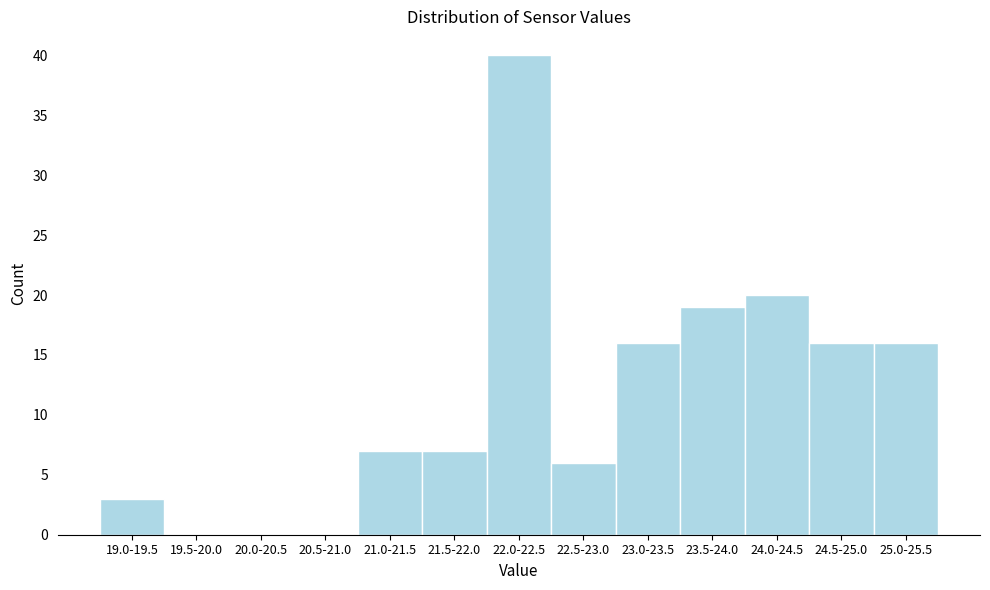

Reading left to right, extract all data points from this chart.

19.0-19.5=3	19.5-20.0=0	20.0-20.5=0	20.5-21.0=0	21.0-21.5=7	21.5-22.0=7	22.0-22.5=40	22.5-23.0=6	23.0-23.5=16	23.5-24.0=19	24.0-24.5=20	24.5-25.0=16	25.0-25.5=16